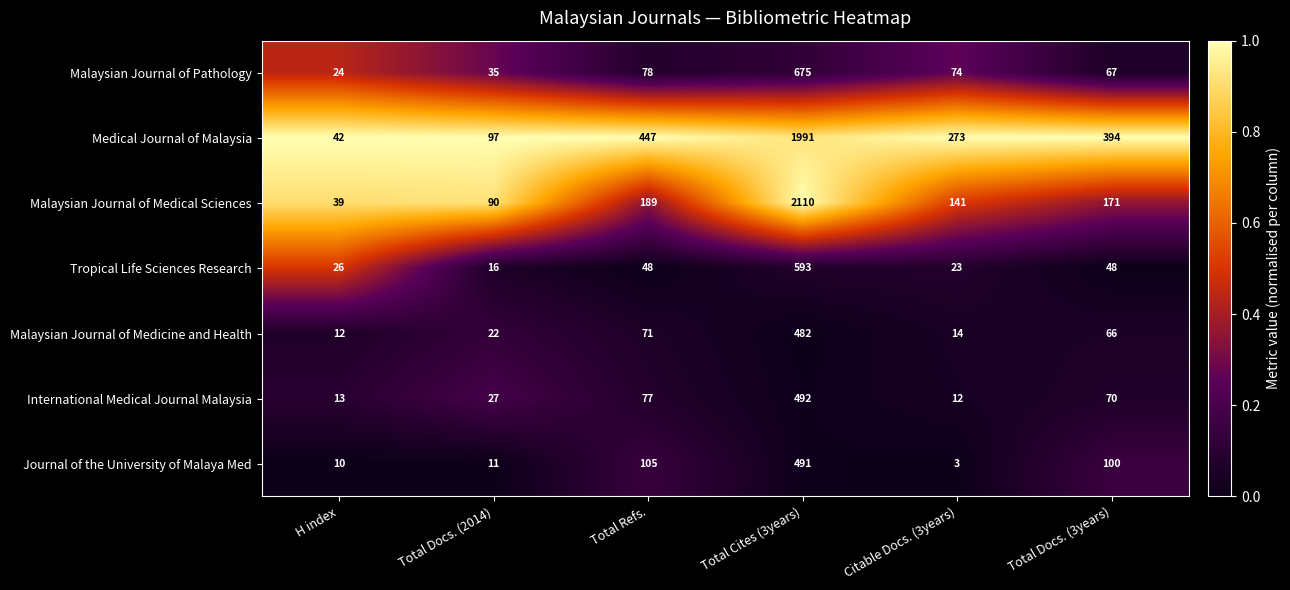

Which series has the largest range (max minus min)?

Malaysian Journal of Medical Sciences